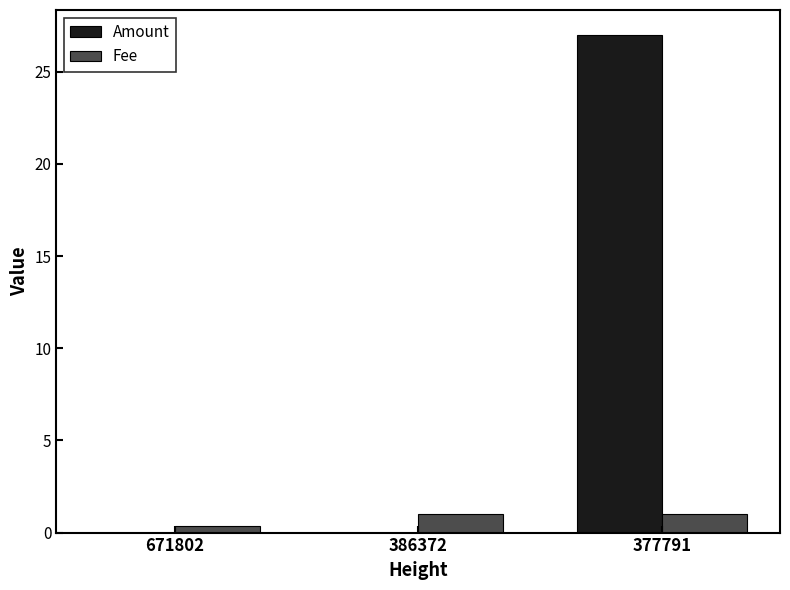

What is the highest value of the Amount series?

27.0